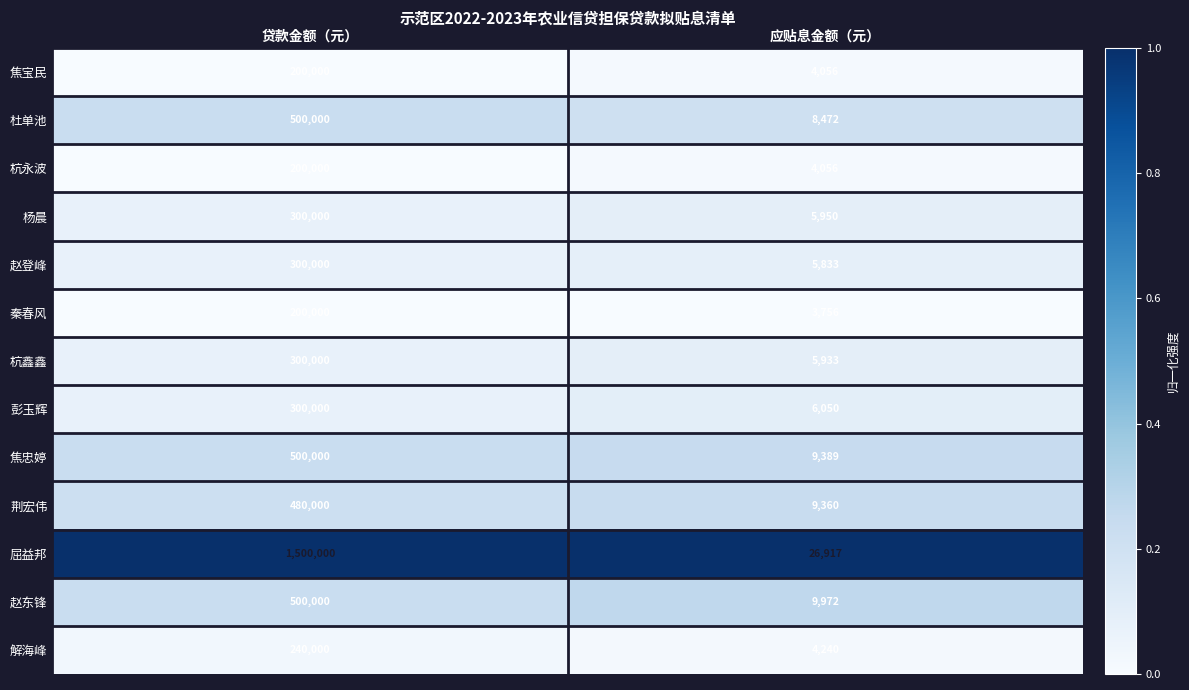

Is it true that 杭鑫鑫 equals 148433 at 贷款金额（元）?

False